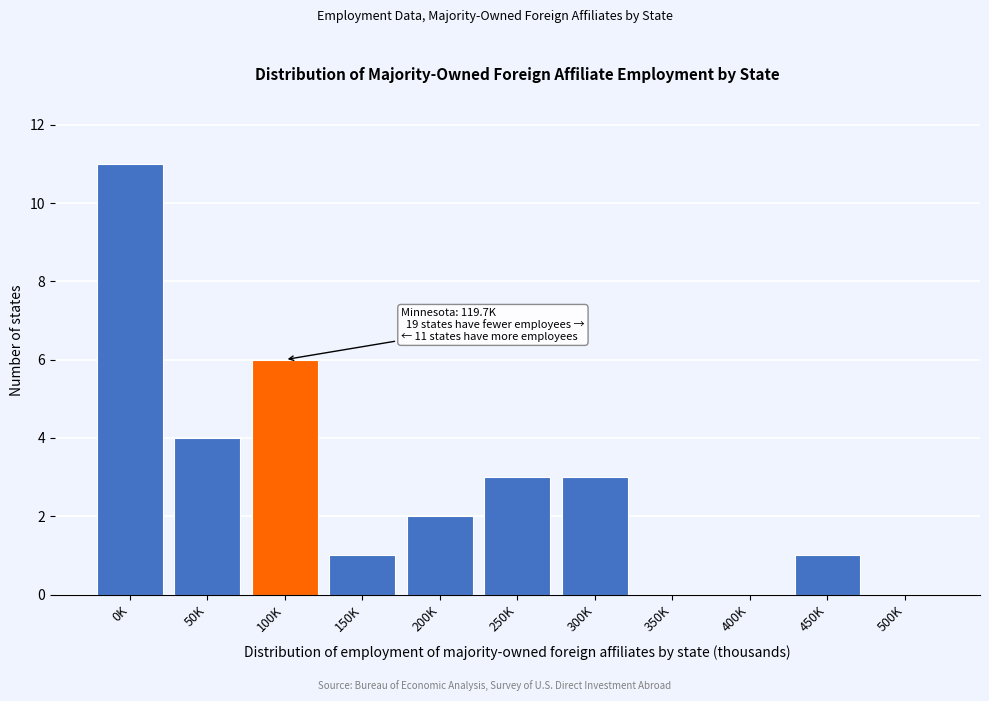

Reading left to right, what are all the values shown in this chart?

0K=11	50K=4	100K=6	150K=1	200K=2	250K=3	300K=3	350K=0	400K=0	450K=1	500K=0